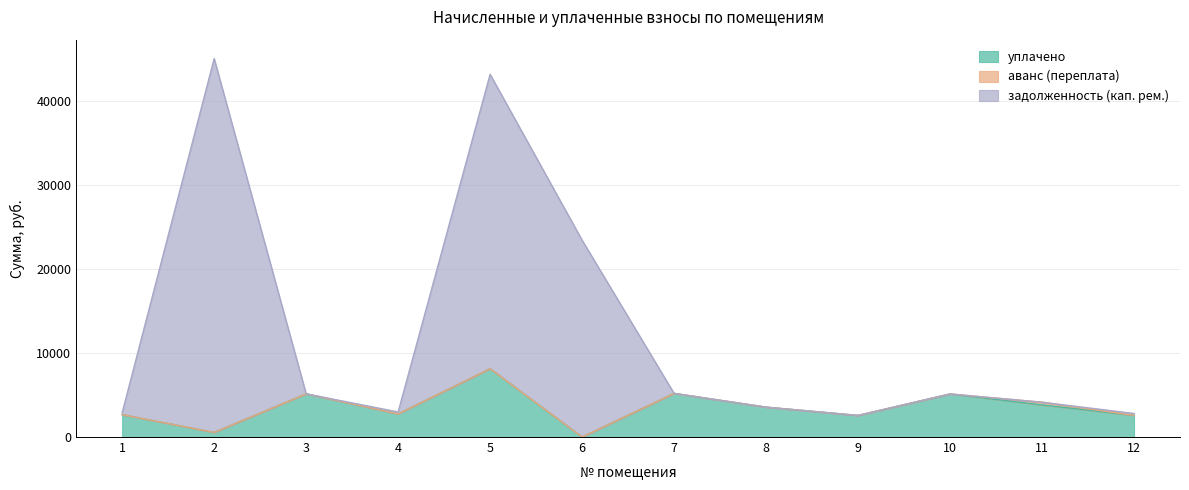

Where is the first local minimum for задолженность (кап. рем.)?

4